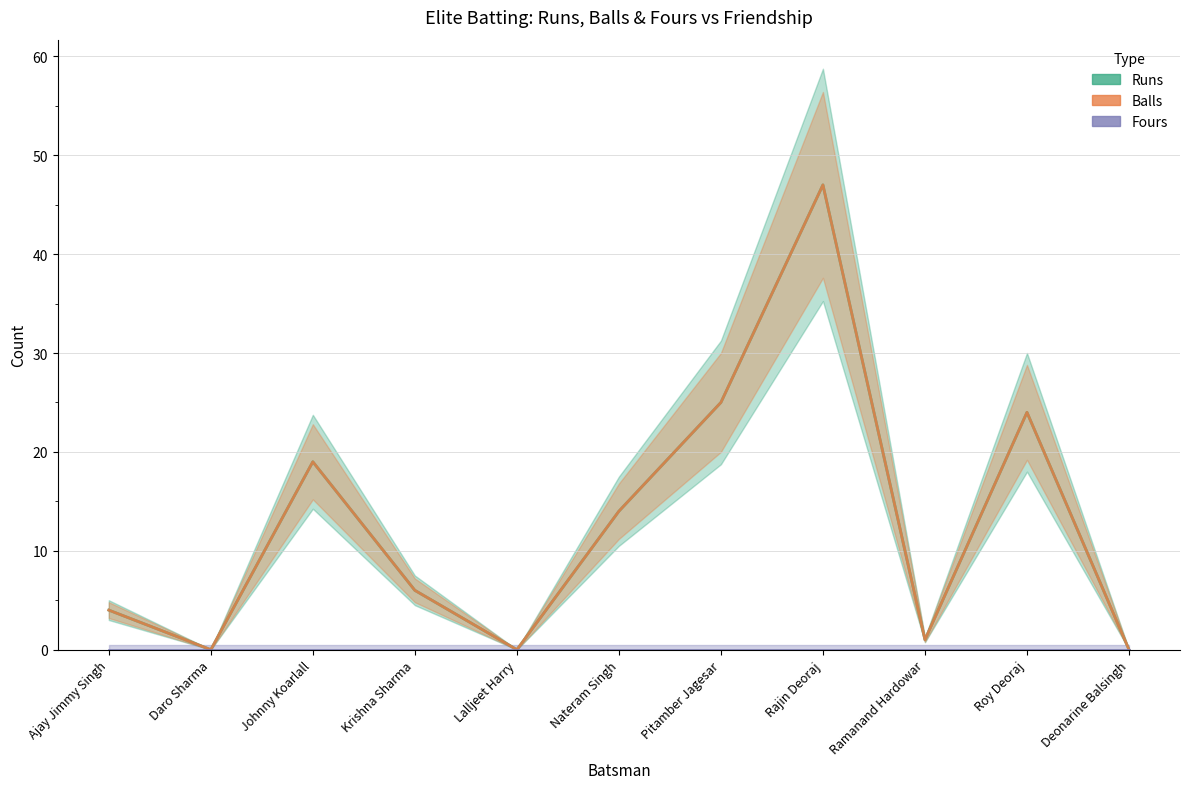

What is the difference between the maximum and second lowest values in the Balls series?

47